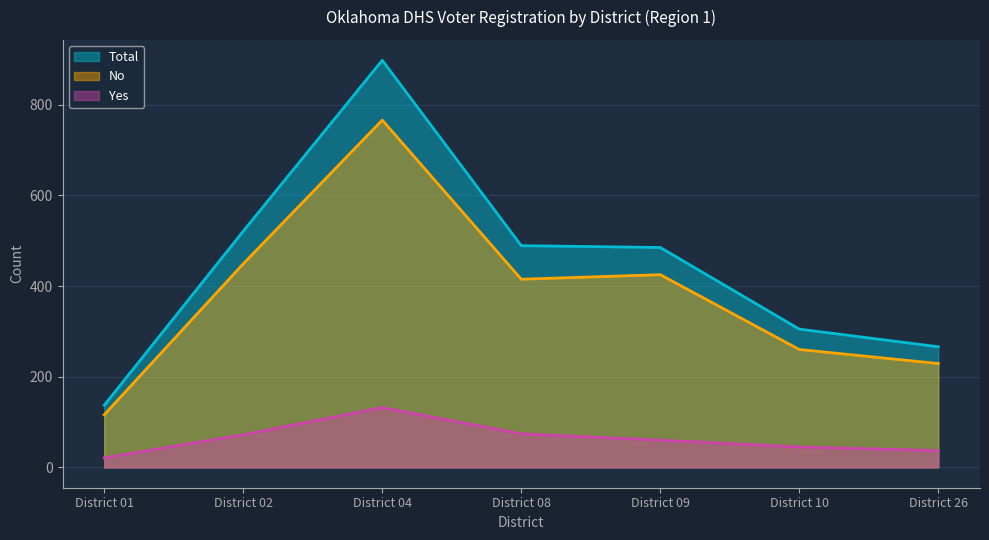

What is the total value across all series at District 08?

978